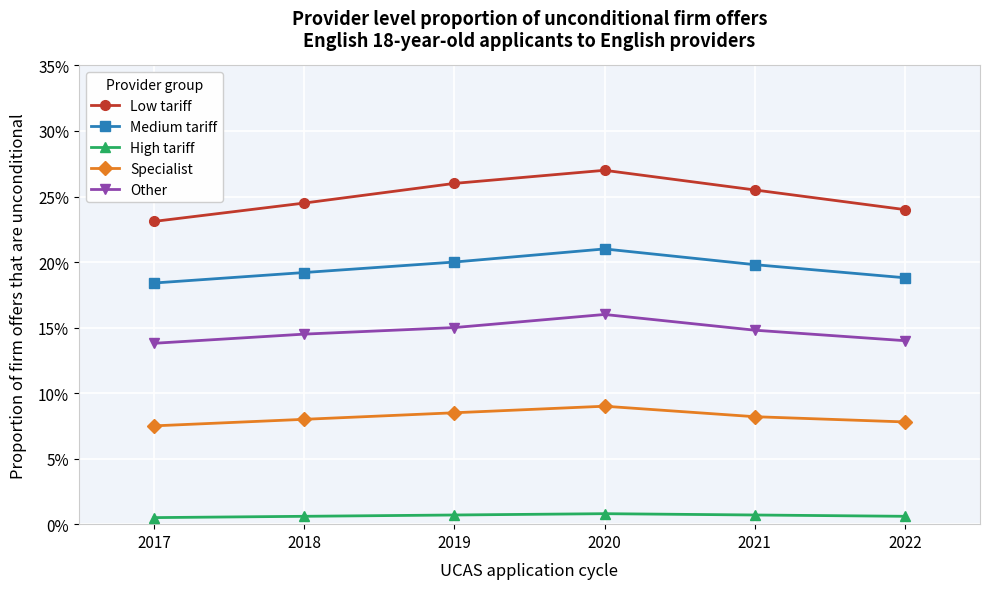

What are all the series names shown in the legend?

Low tariff, Medium tariff, High tariff, Specialist, Other